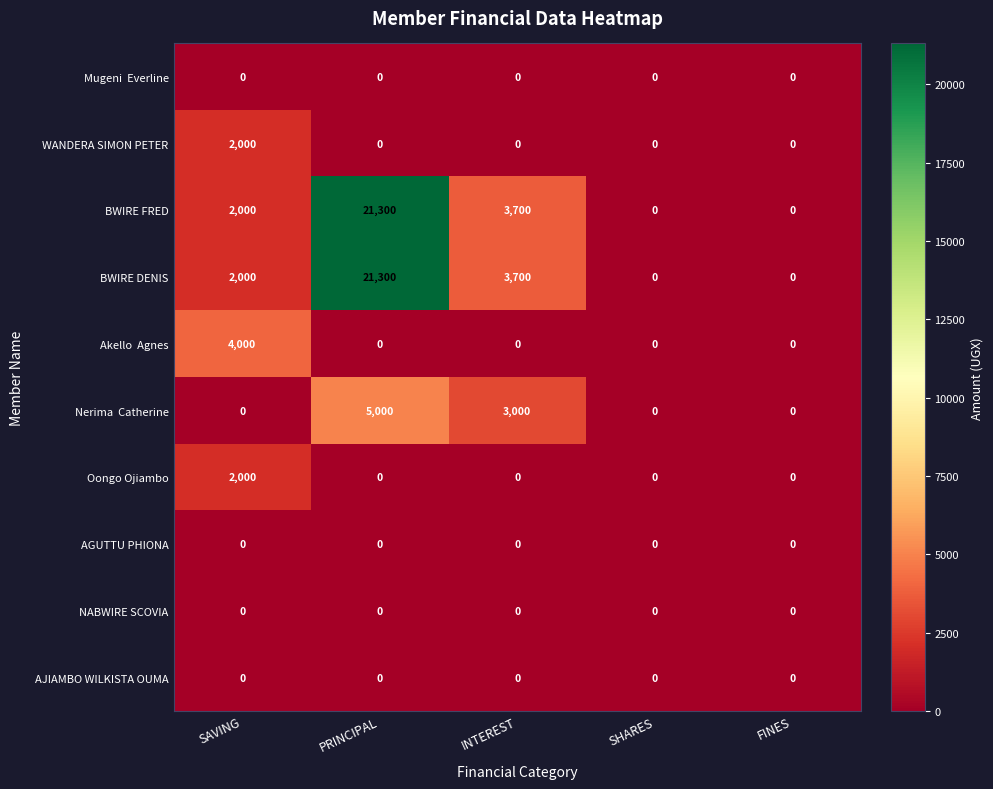

What is the total value across all series at PRINCIPAL?

47600